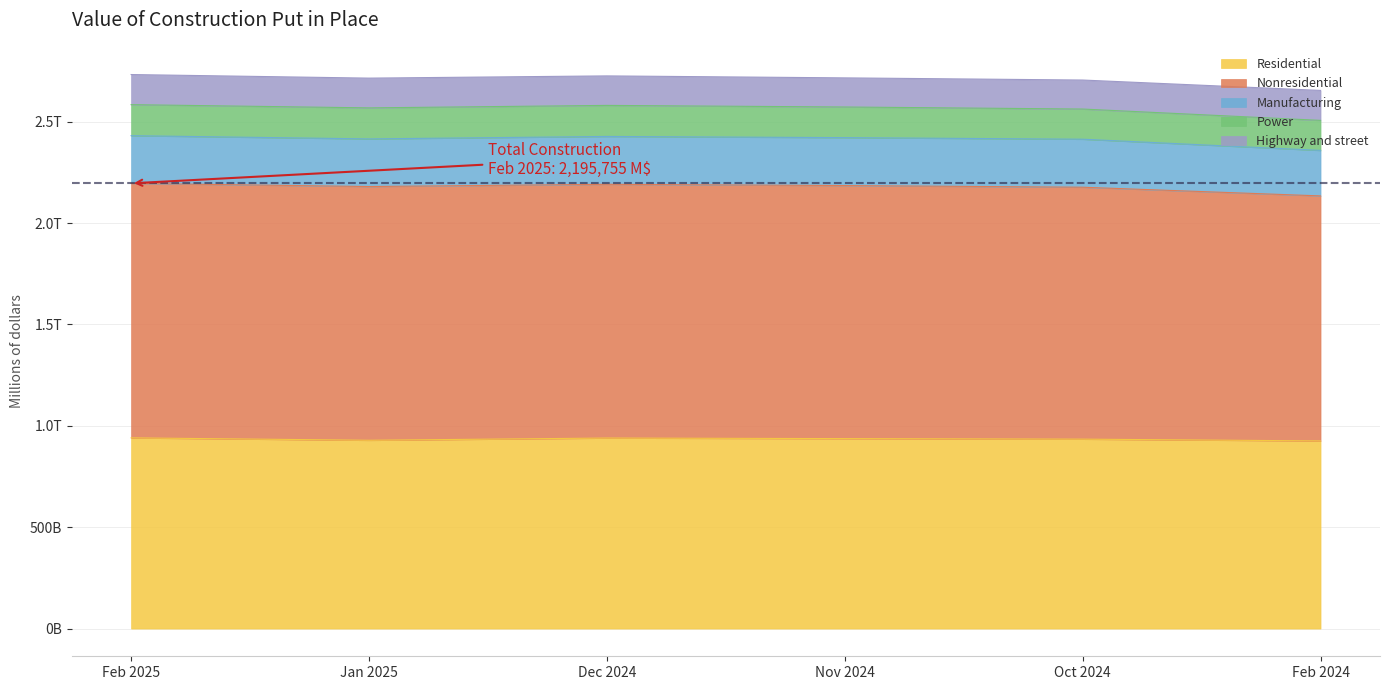

Does the chart display data point markers on the line(s)?

No